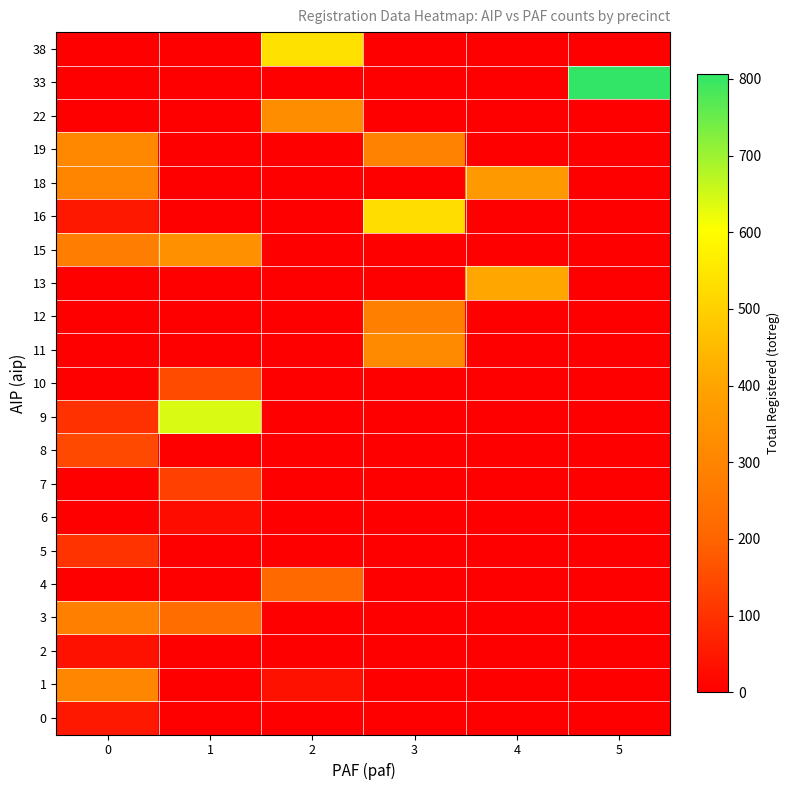

What is the spread (max minus min) of values at 1?

641